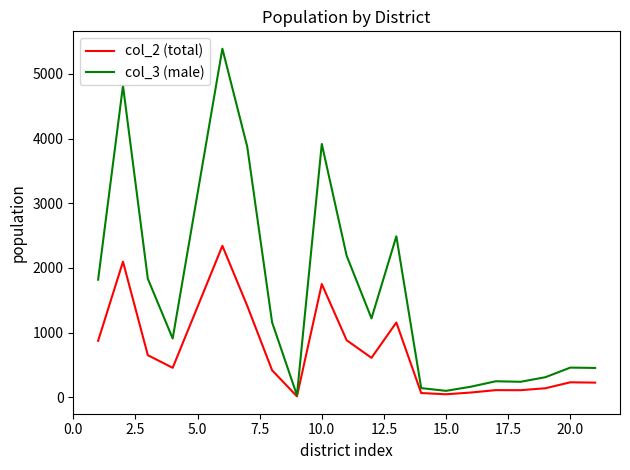

List the series in order of their overall mean, highest first.

col_3 (male), col_2 (total)